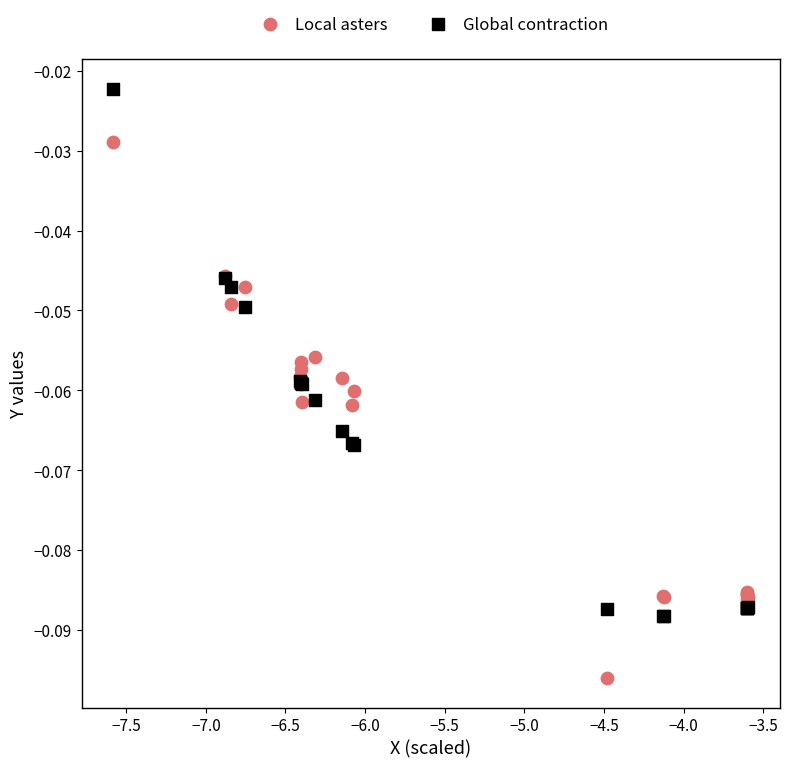

What are all the series names shown in the legend?

Local asters, Global contraction